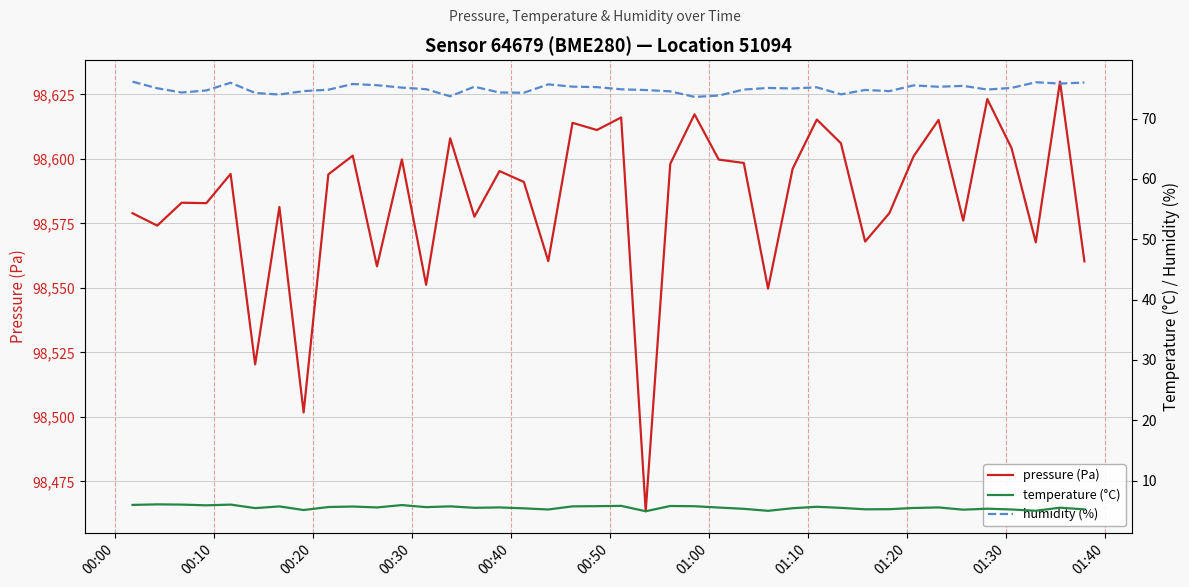

How many series are shown in this chart?

3